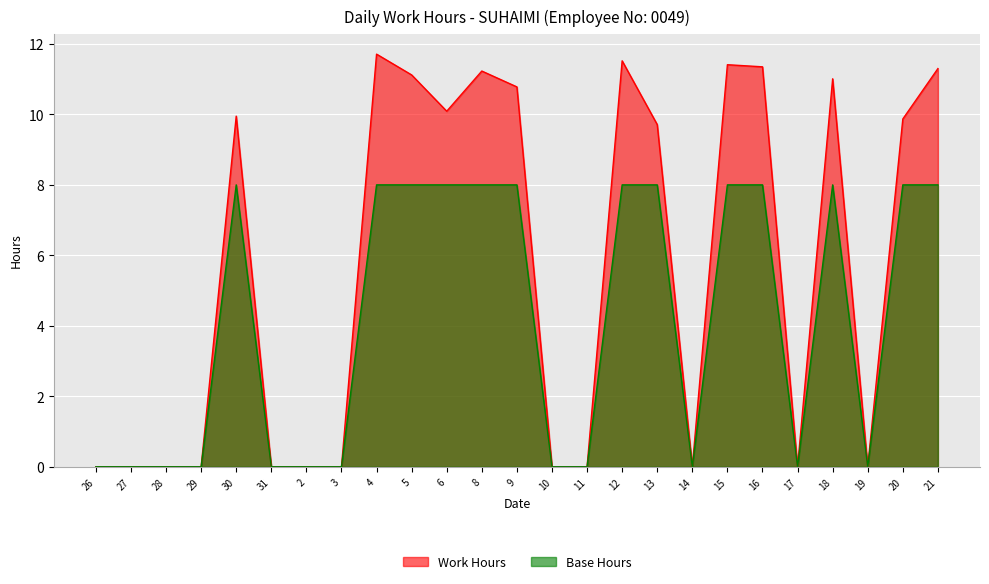

True or false: Base Hours and Work Hours intersect in this chart.

False